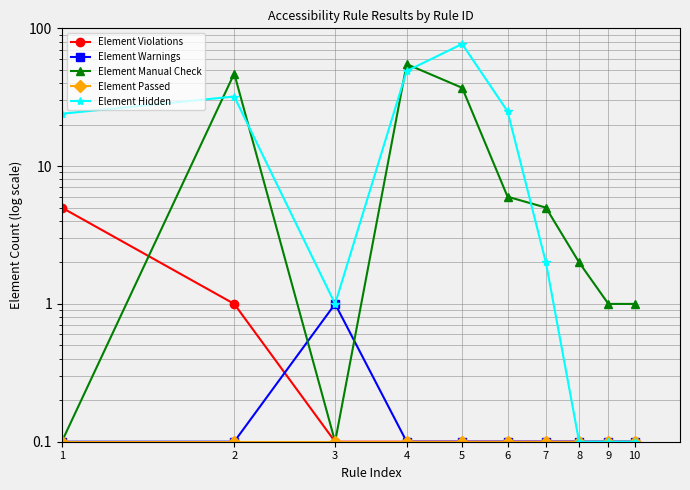

Which label corresponds to the smallest value in the chart?

3